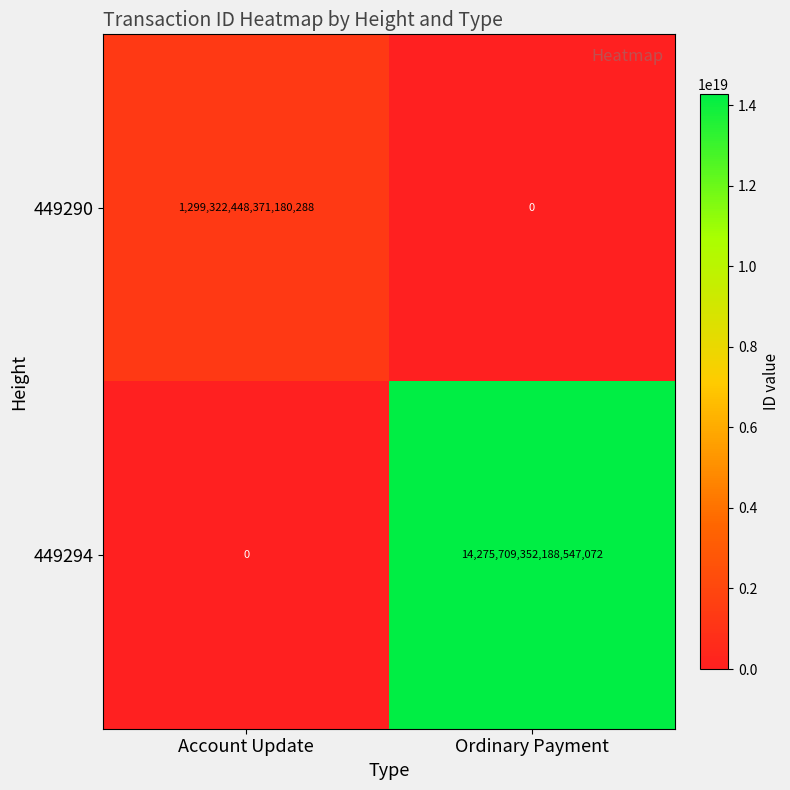

Which series has the widest spread of values?

449294